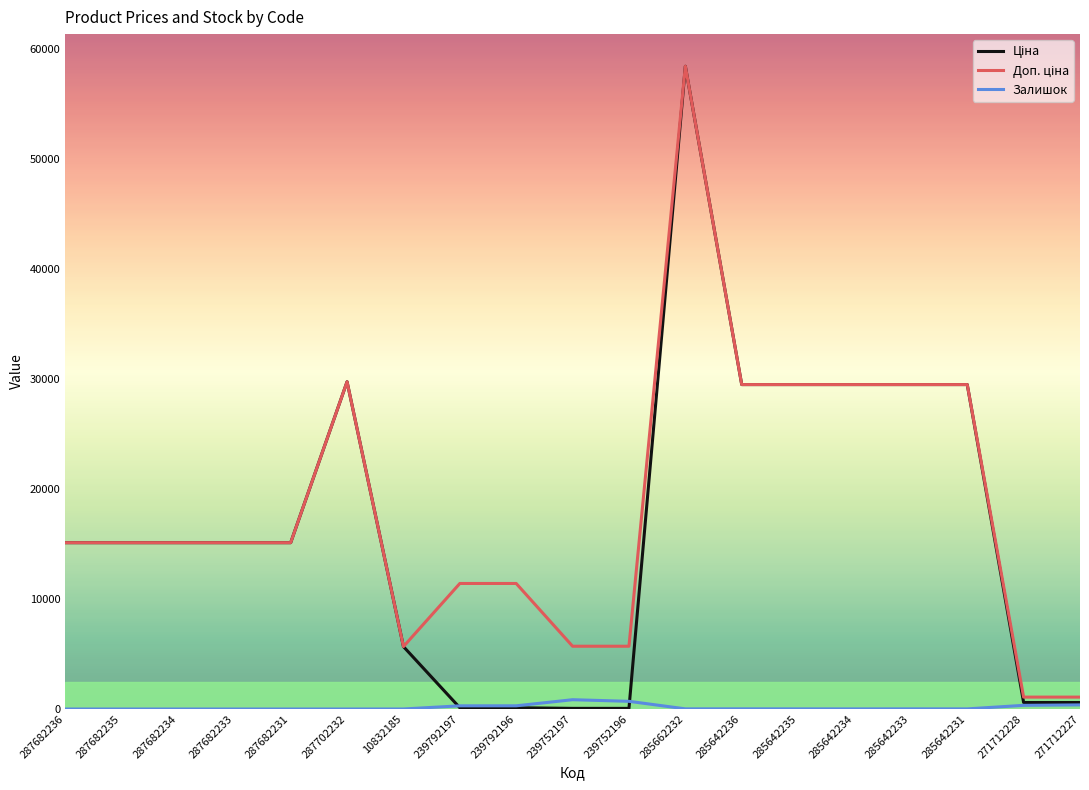

What is the total value across all series at 287702232?

59494.5